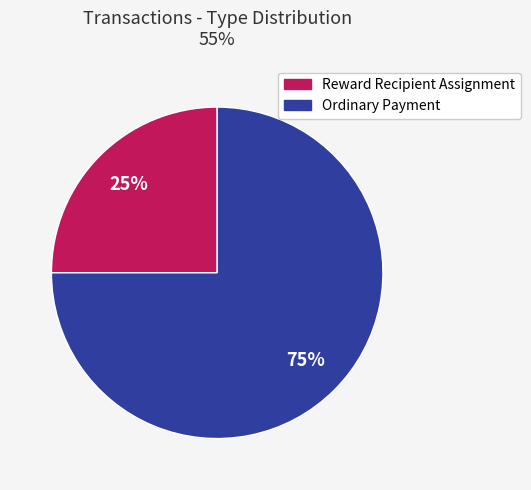

What is the largest slice in the pie chart?

Ordinary Payment